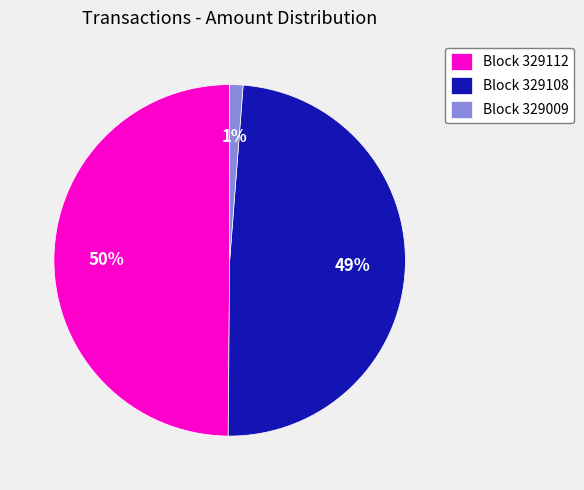

What is the ratio of the value at Block 329108 to the value at Block 329112?

1.0